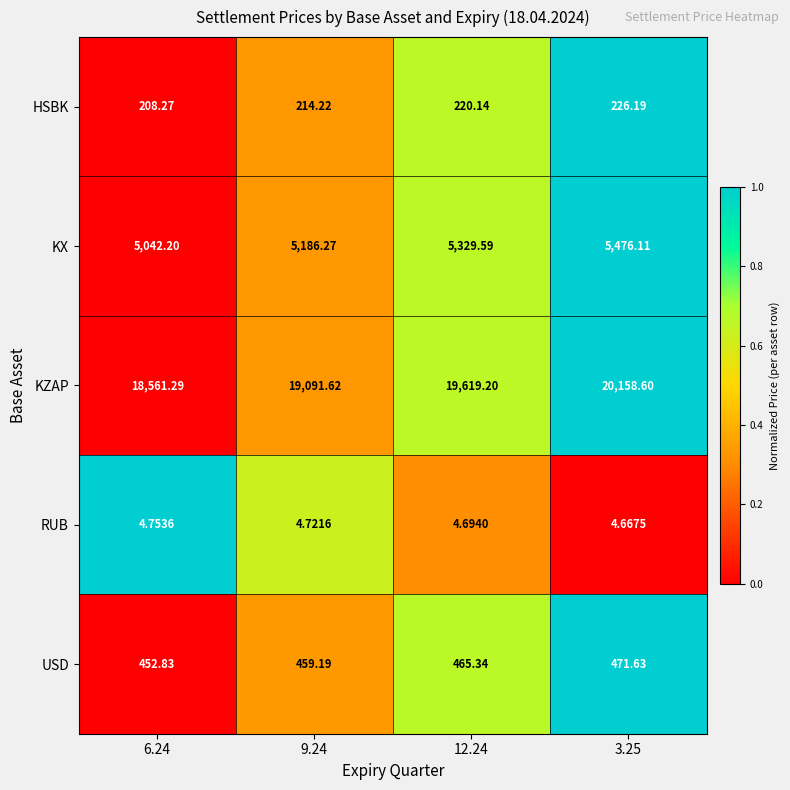

List the series in order of their peak value, highest first.

KZAP, KX, USD, HSBK, RUB